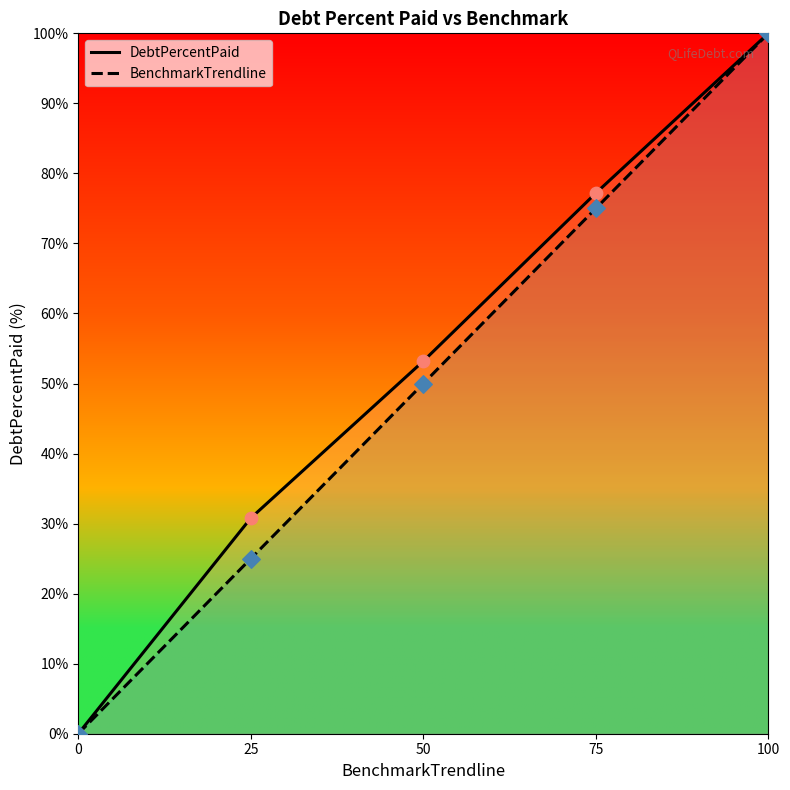

Which series reaches the minimum Y coordinate?

DebtPercentPaid line